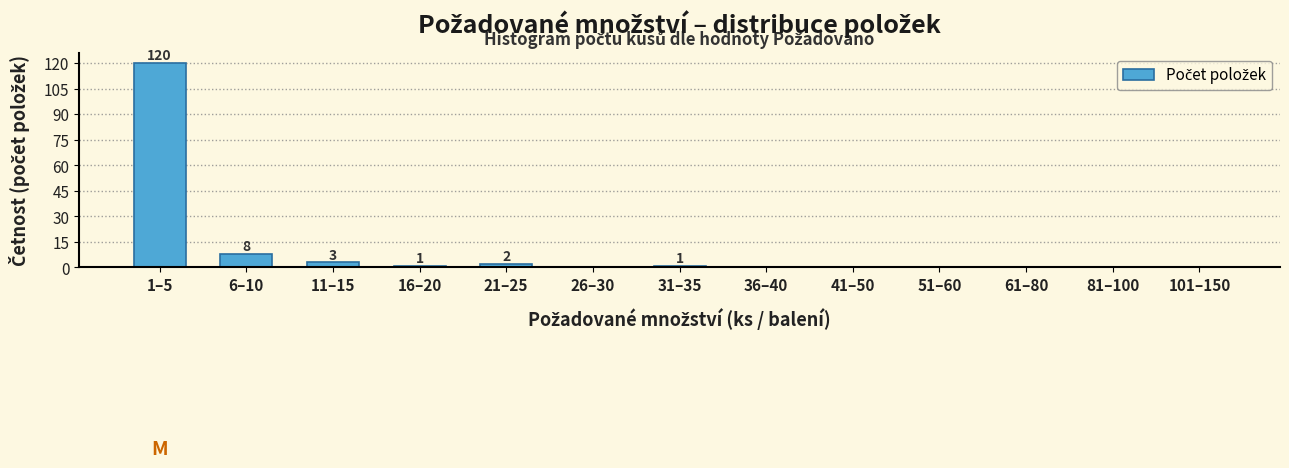

Reading left to right, what are all the values shown in this chart?

1–5=120	6–10=8	11–15=3	16–20=1	21–25=2	26–30=0	31–35=1	36–40=0	41–50=0	51–60=0	61–80=0	81–100=0	101–150=0